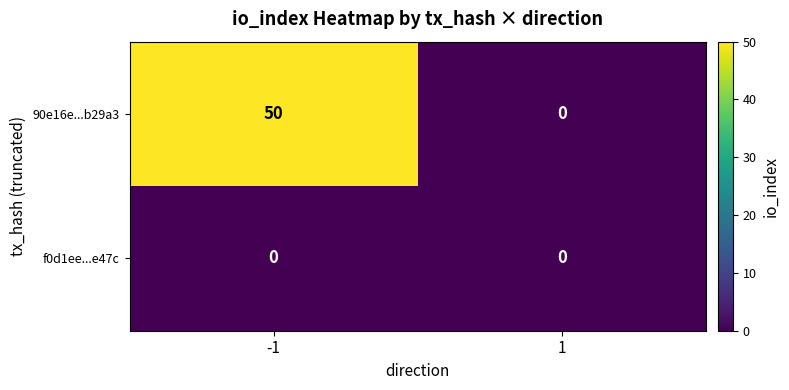

At which category is the sum across all series the highest?

-1